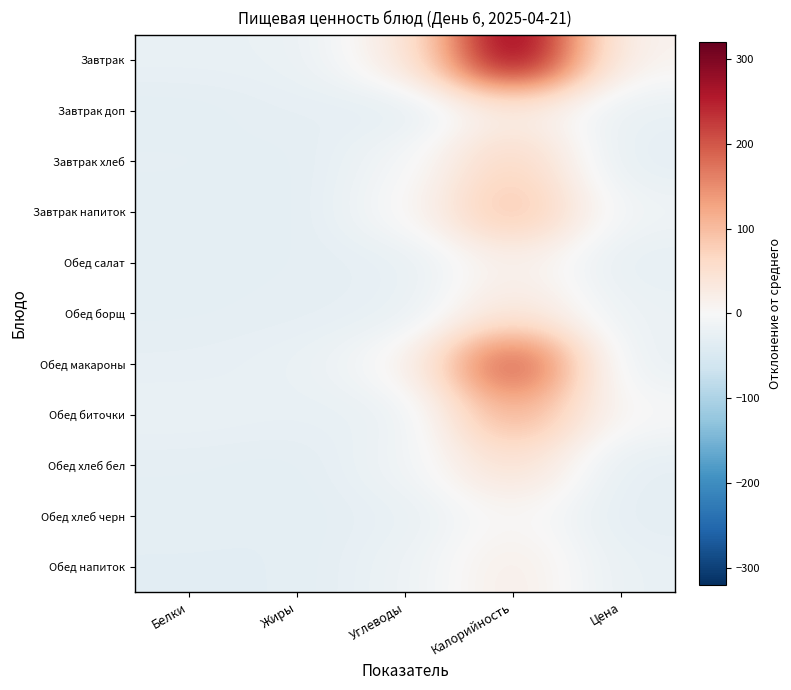

Between Белки and Калорийность, which series saw the biggest shift?

Завтрак